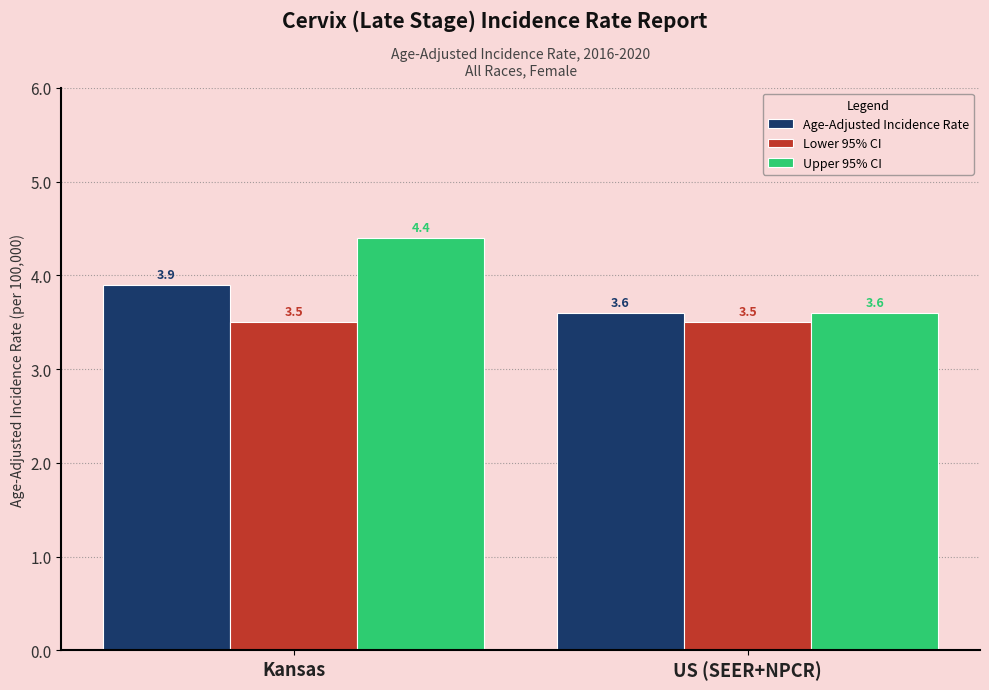

List the series in order of their peak value, lowest first.

Lower 95% CI, Age-Adjusted Incidence Rate, Upper 95% CI